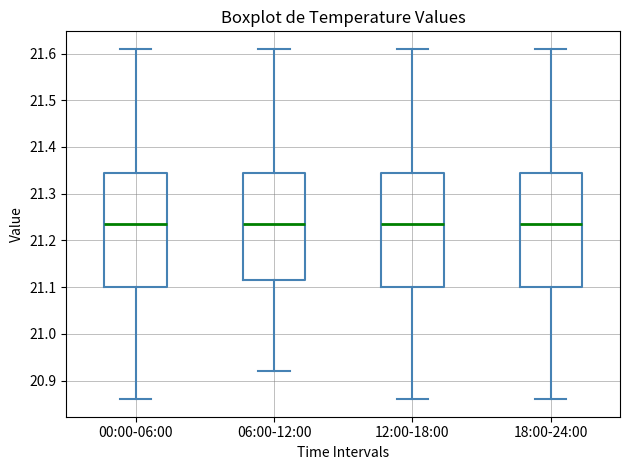

Reading left to right, transcribe this box plot: for each box, give where its median line is, the range the box spans, and where its two whiskers end, as read against the y-axis. The values are not printed on the chart, so give them approximately, as read against the axis.

00:00-06:00: median 21.24, box 21.10 to 21.35, whiskers 20.86 to 21.61
06:00-12:00: median 21.24, box 21.12 to 21.35, whiskers 20.92 to 21.61
12:00-18:00: median 21.24, box 21.10 to 21.35, whiskers 20.86 to 21.61
18:00-24:00: median 21.24, box 21.10 to 21.35, whiskers 20.86 to 21.61